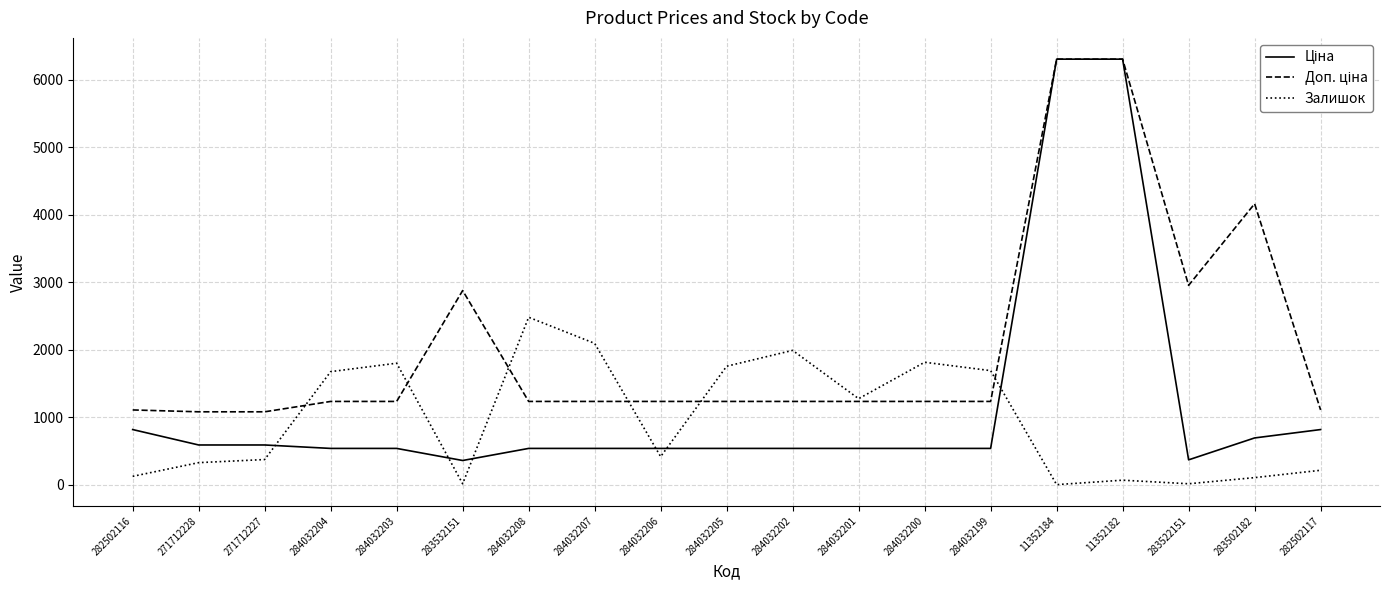

What is the highest value of the Залишок series?

2483.0